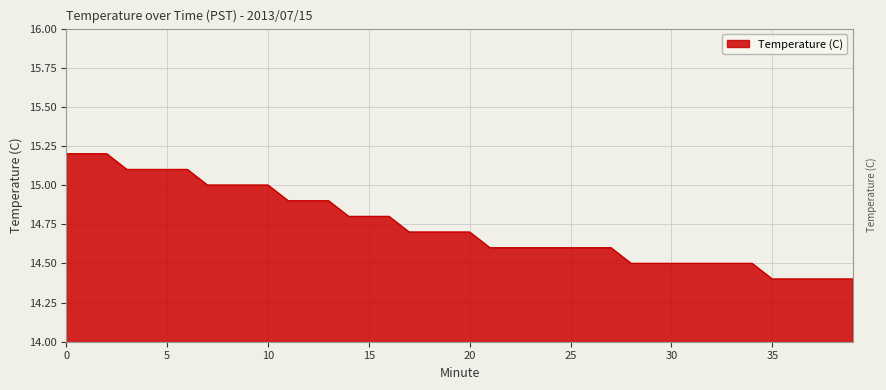

What is the smallest value displayed?

14.4